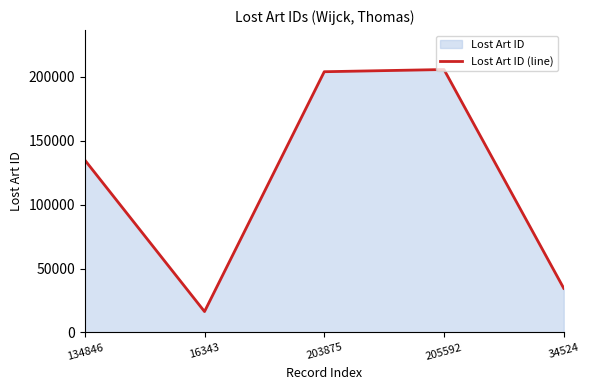

What is the label of the 4th point from the right?

16343